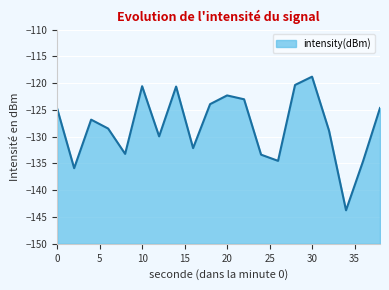

How many points are higher than both their immediate neighbors (excluding endpoints)?

5